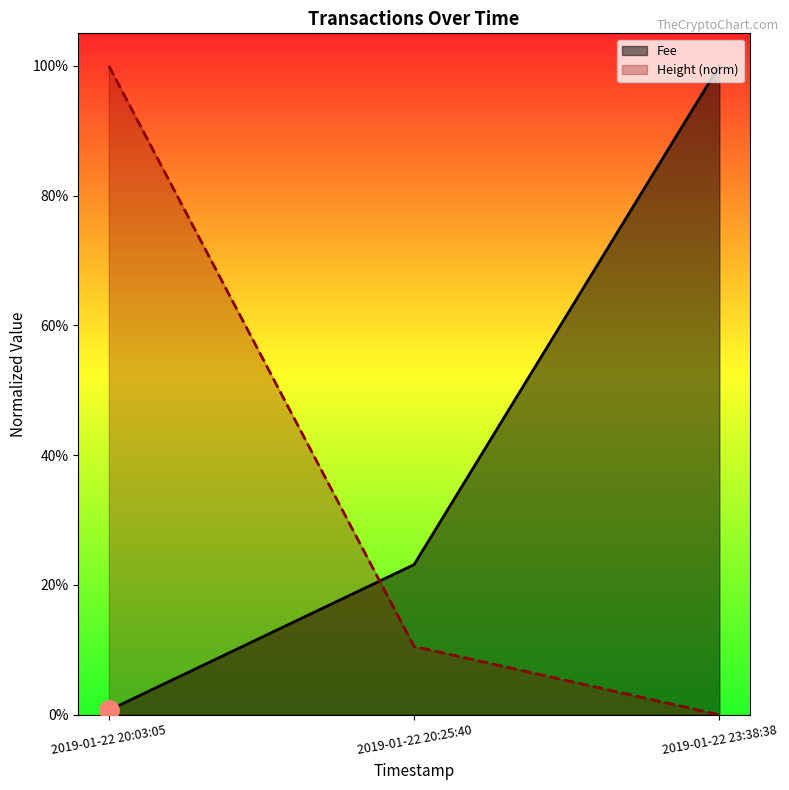

Rank the series at 2019-01-22 20:25:40 from highest to lowest value.

Fee, Height (norm)